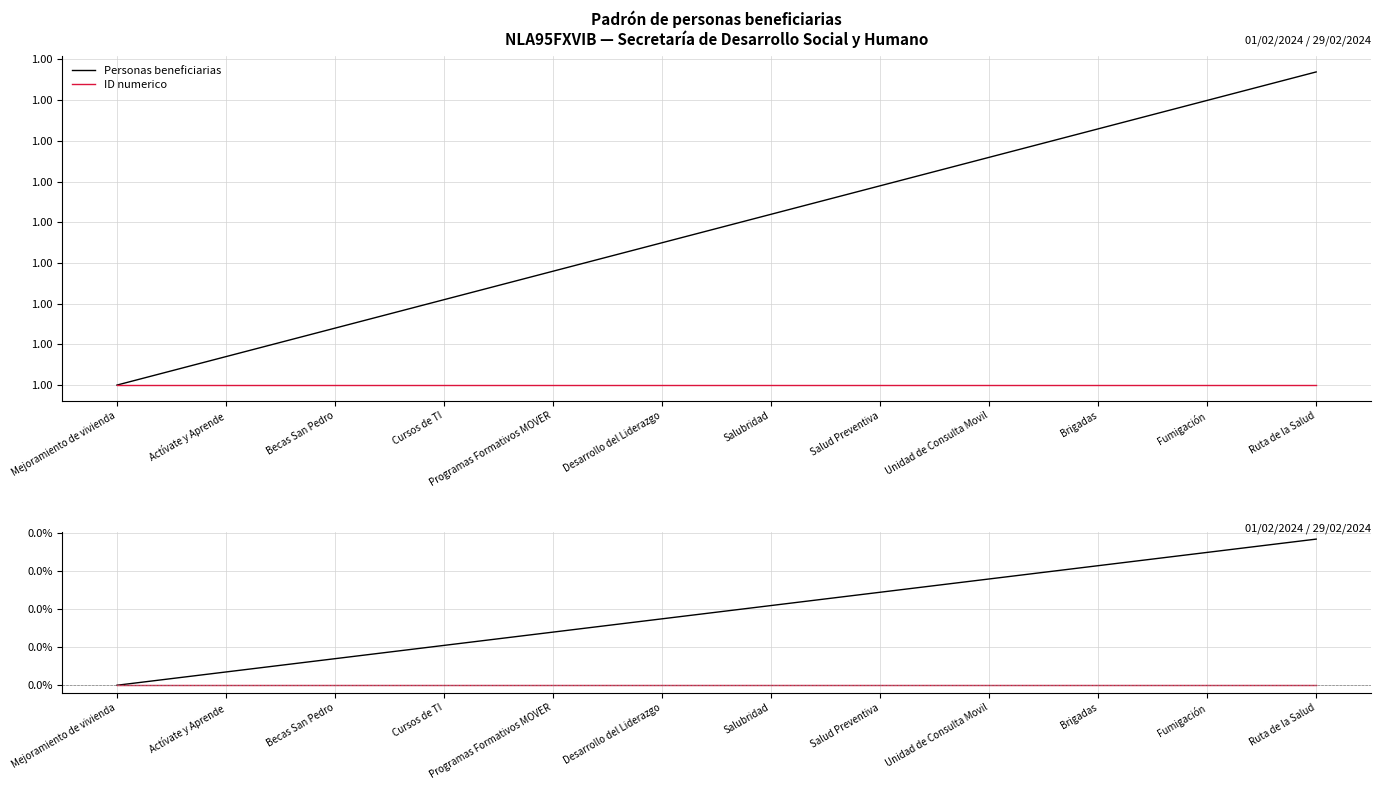

How many lines are shown in the chart?

2